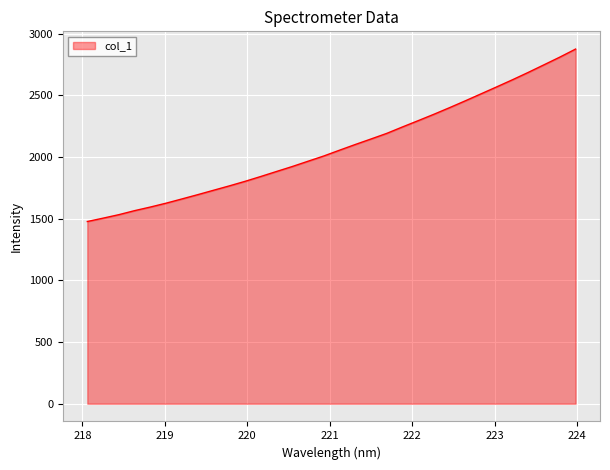

What is the minimum value shown in the chart?

1476.9